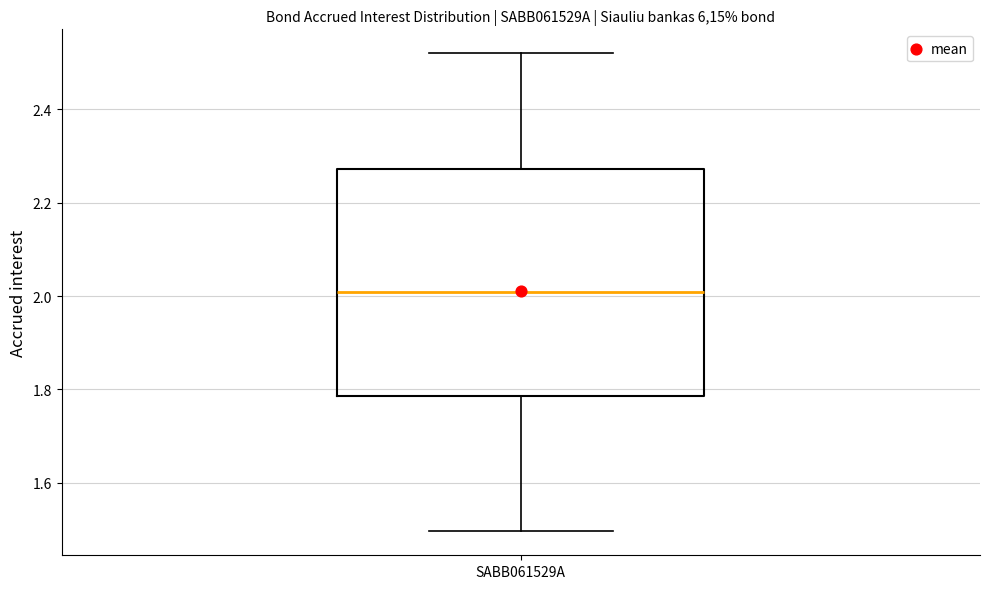

Where does the median line of the box for SABB061529A sit on the y-axis? The values are not printed on the chart, so give them approximately, as read against the axis.

2.00